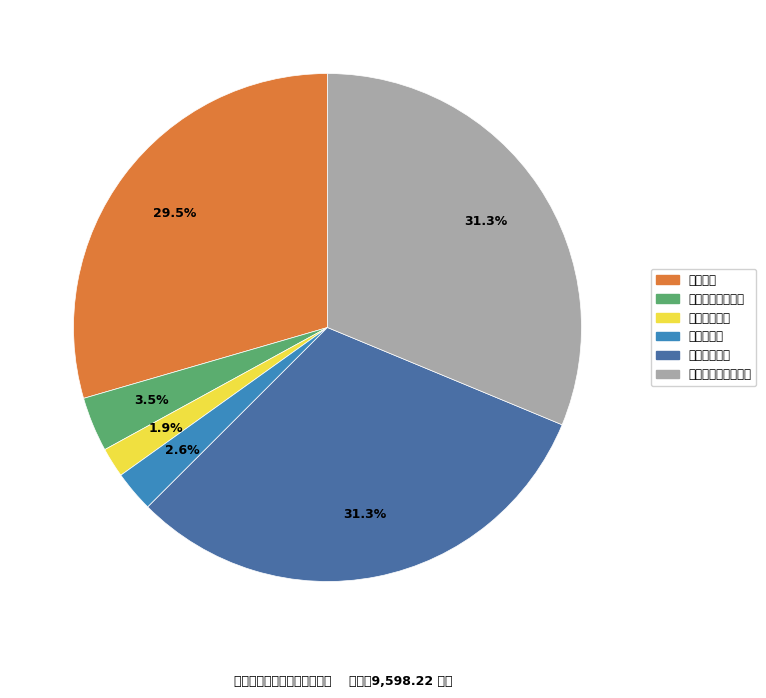

Is there any slice that represents more than half of the pie?

No